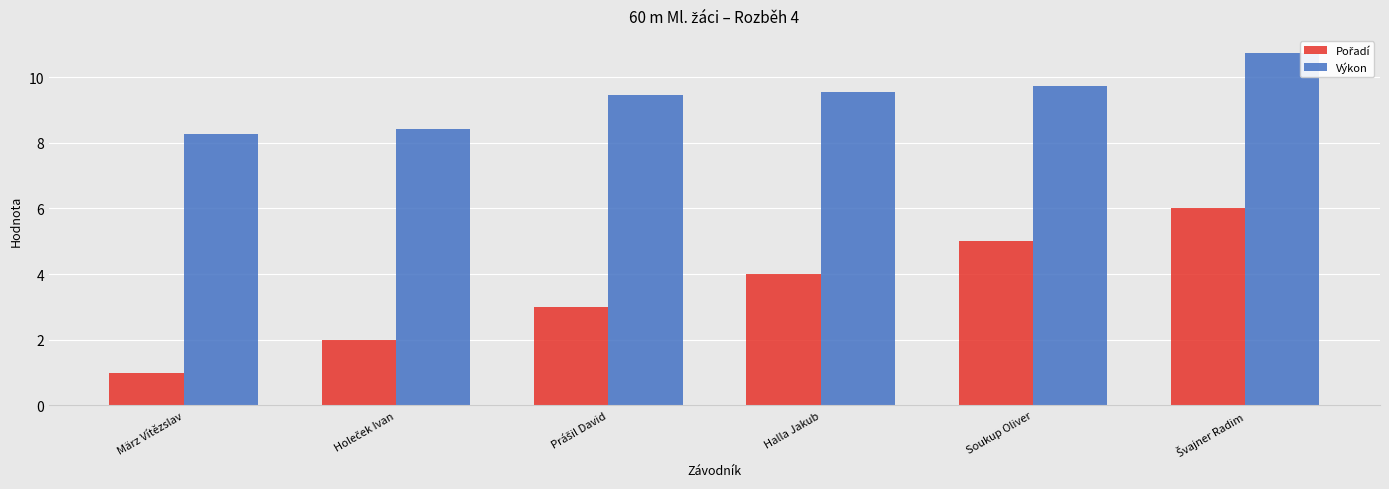

Is it true that Výkon equals 9.5 at Halla Jakub?

True